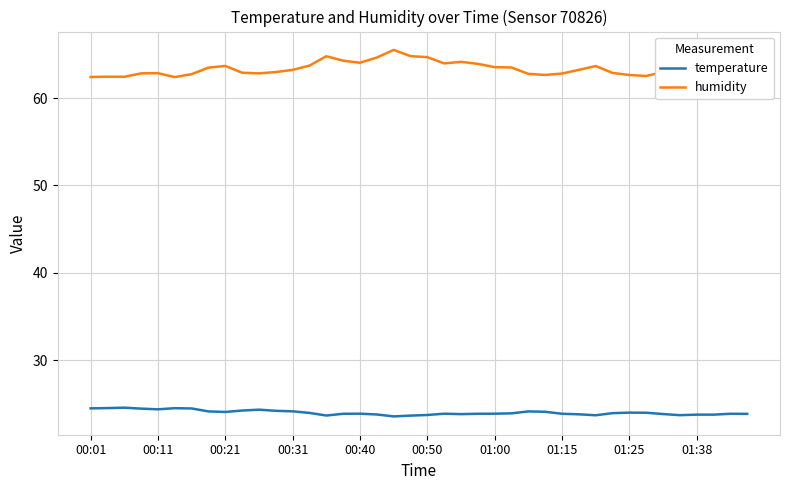

True or false: temperature has a value of 32.5 at 01:00.

False